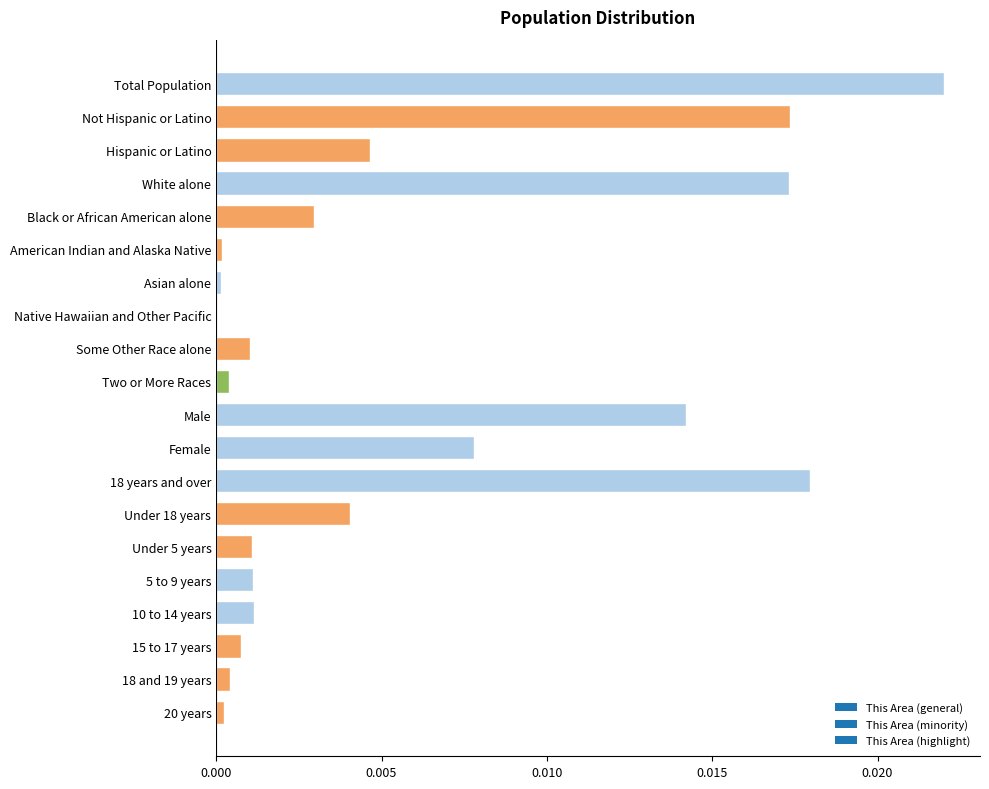

Between Native Hawaiian and Other Pacific and Hispanic or Latino, which is larger?

Hispanic or Latino